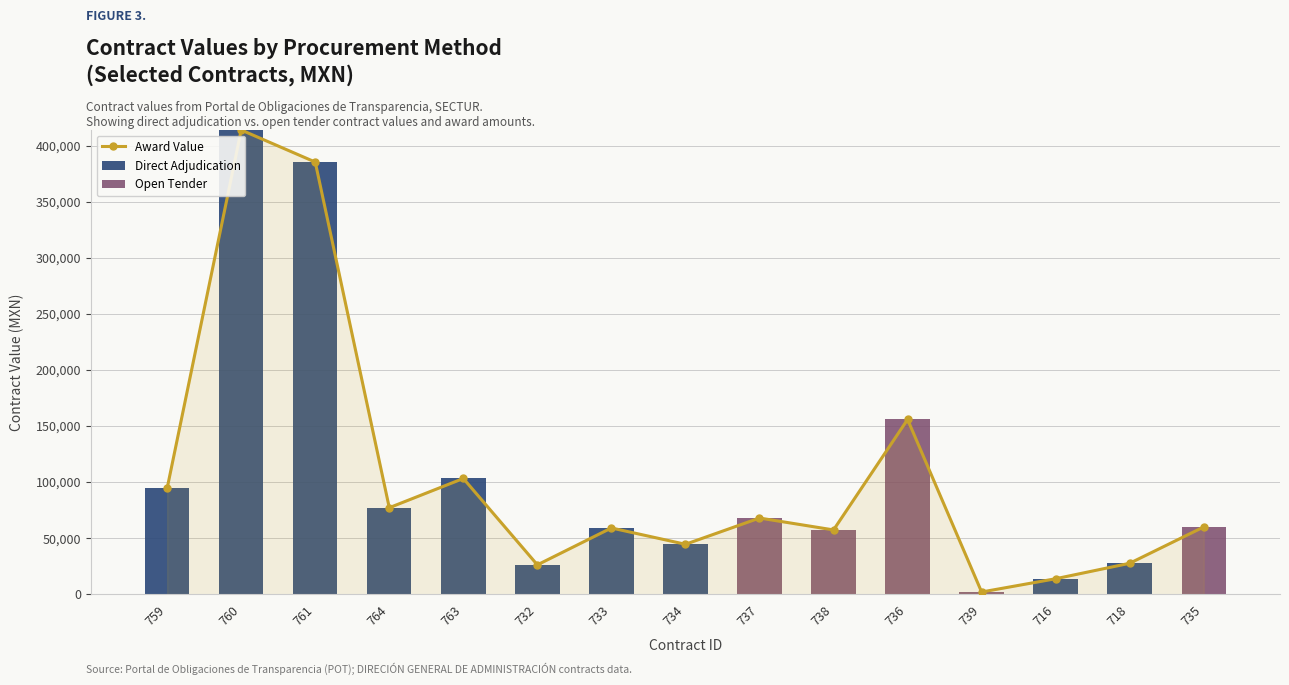

What is the maximum value shown in the chart?

414000.0